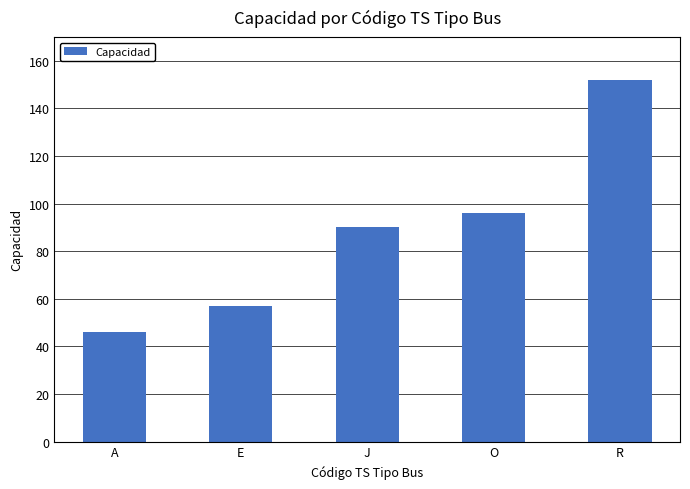

At which category does the chart reach its peak across all series?

R